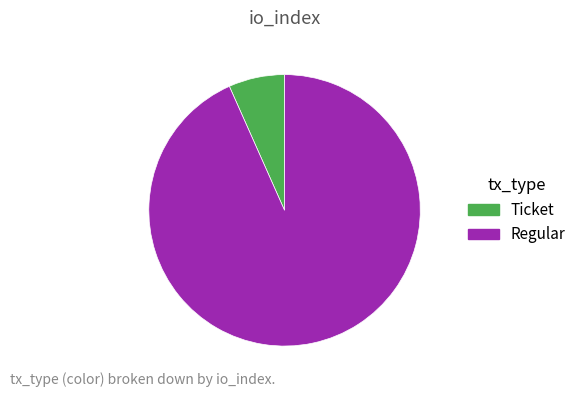

What is the largest slice in the pie chart?

Regular